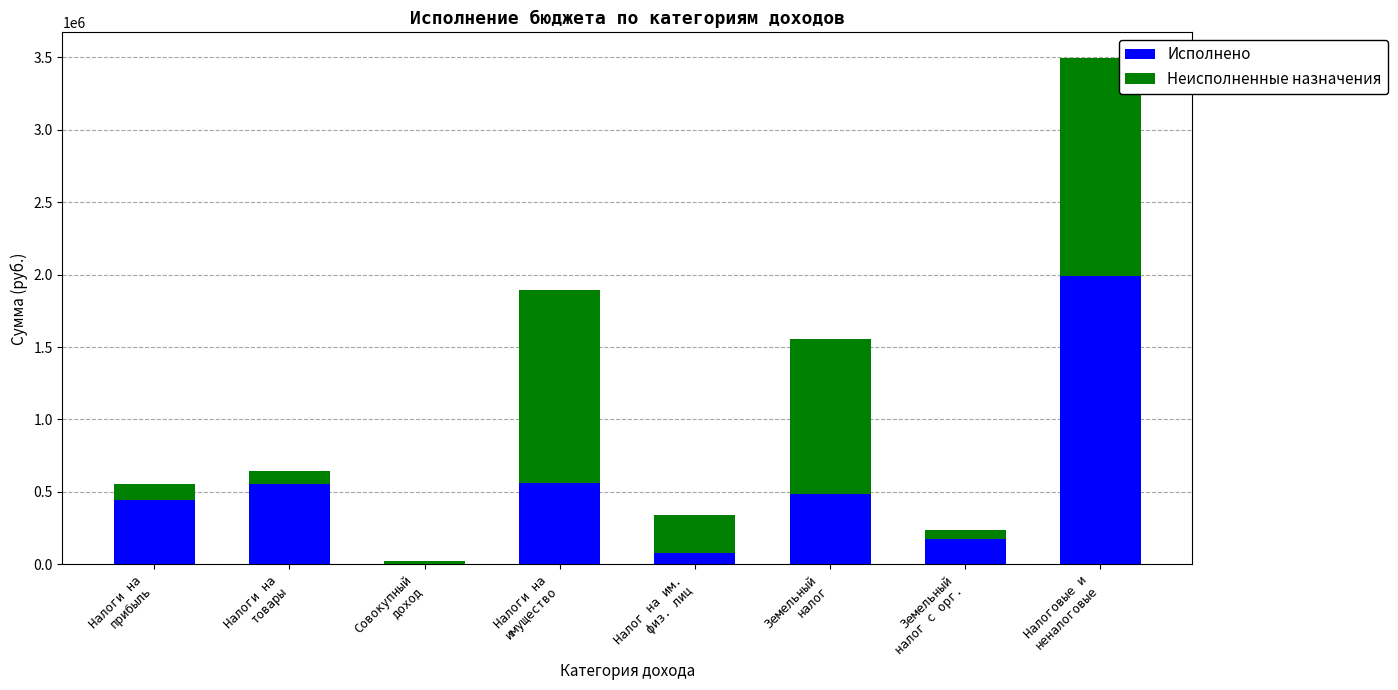

What is the sum of all Исполнено values?

4285541.7